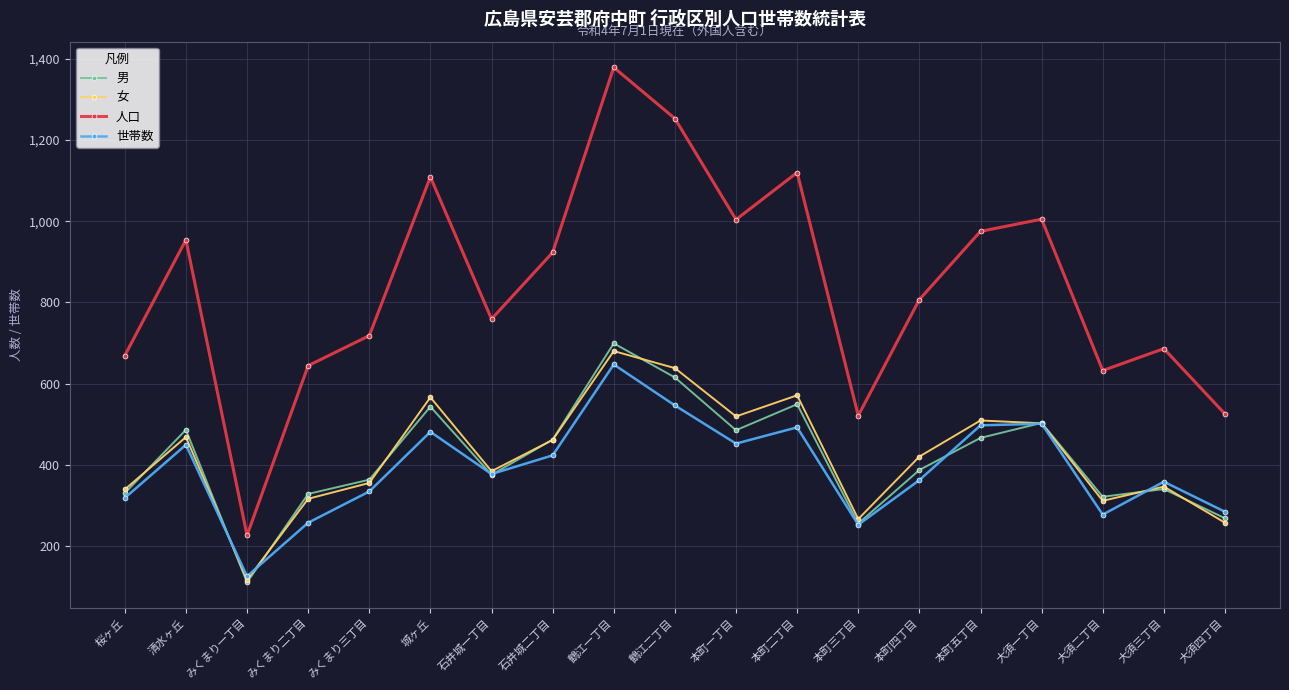

True or false: 男 has a value of 268 at 大須四丁目.

True